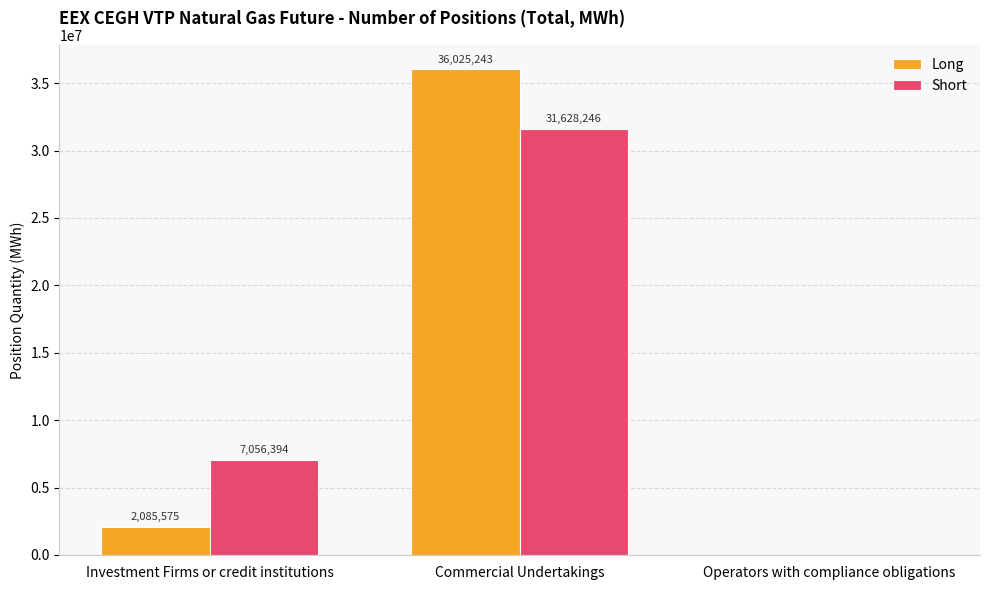

How many values in Long are above zero?

2